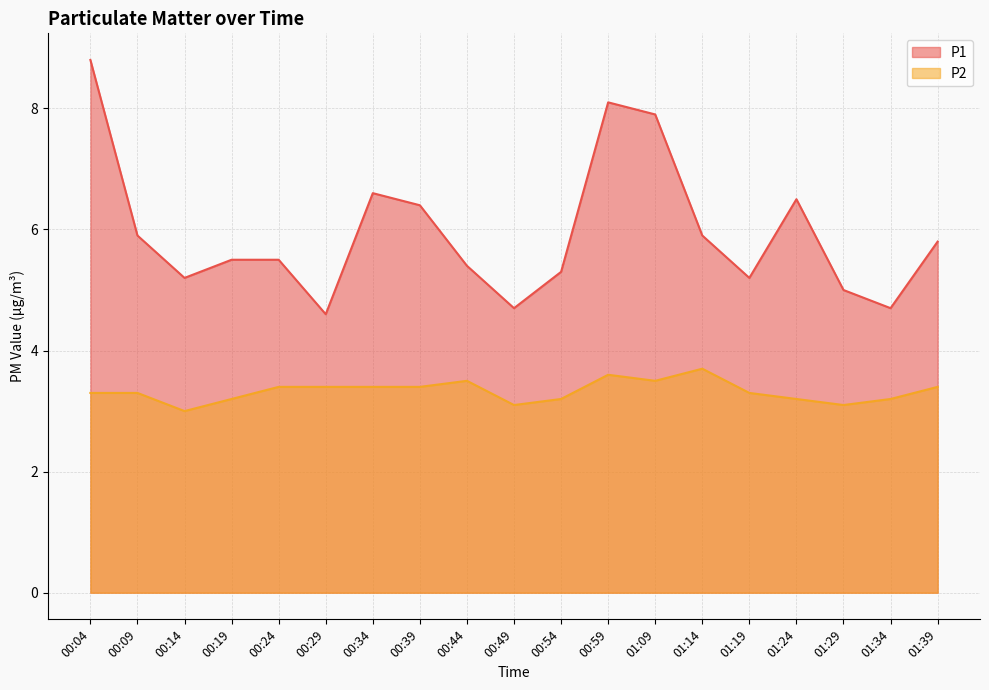

The value of P2 at 00:34 is 3.4. True or false?

True